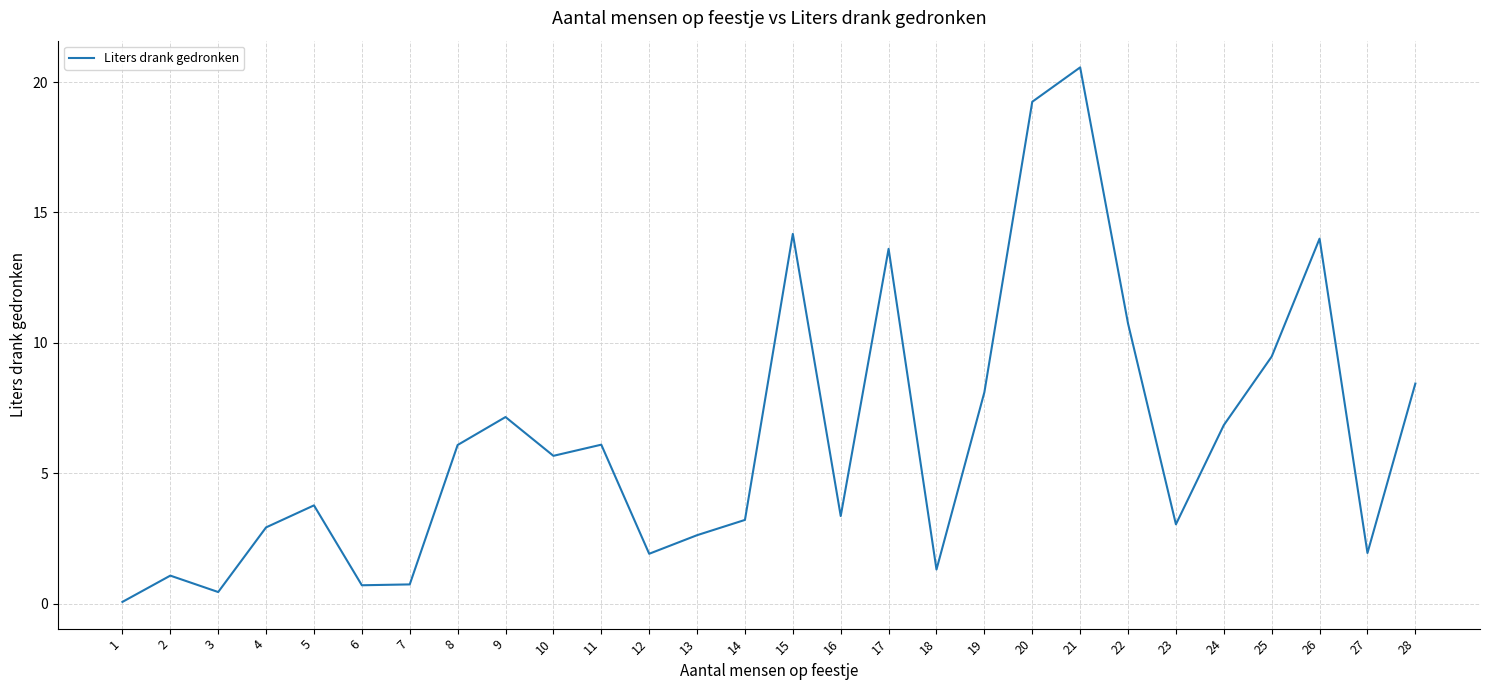

What is the sum of the values at 20 and 6?

19.9